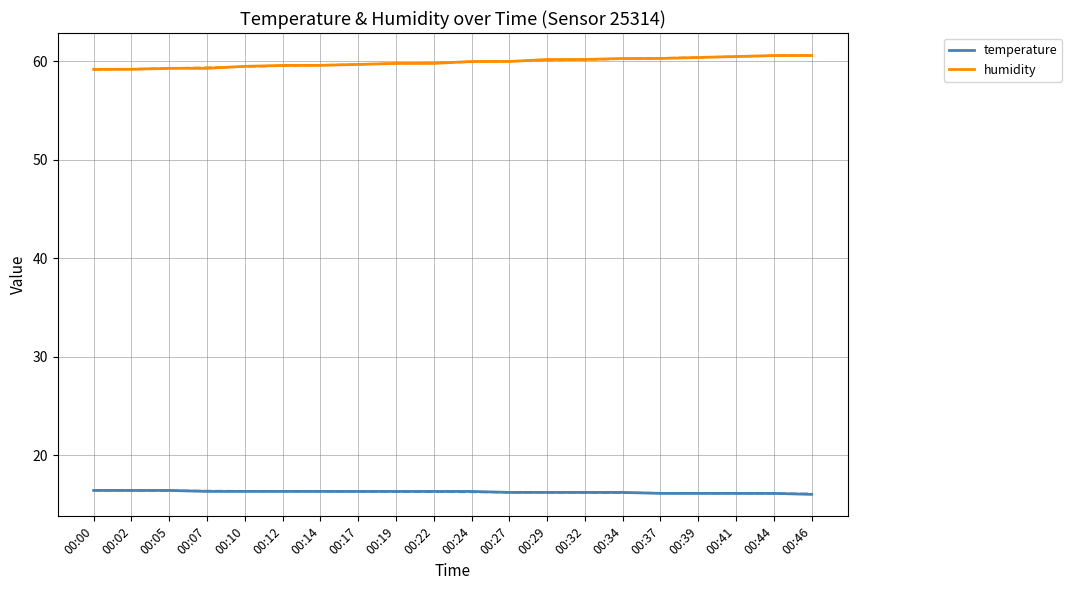

List the series in order of their overall mean, lowest first.

temperature, humidity